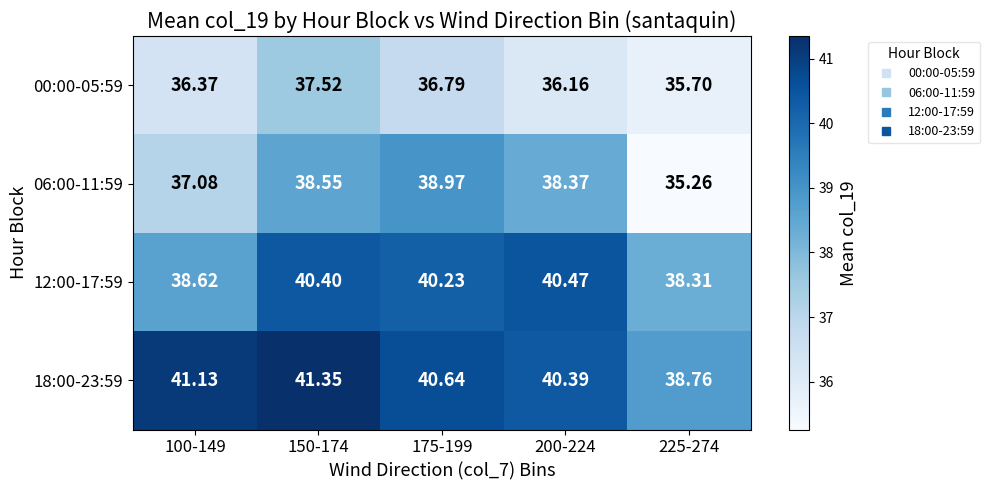

Is the value of 12:00-17:59 at 100-149 greater than the value of 06:00-11:59 at 100-149?

Yes